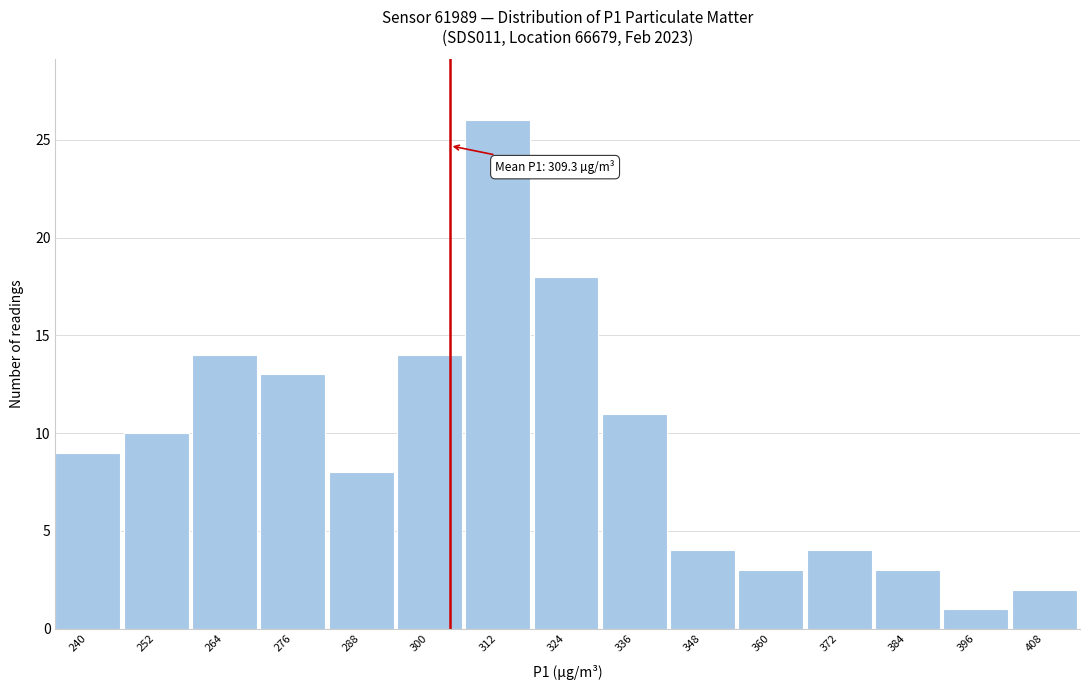

Reading right to left, transcribe all the data shown in this chart.

408=2	396=1	384=3	372=4	360=3	348=4	336=11	324=18	312=26	300=14	288=8	276=13	264=14	252=10	240=9